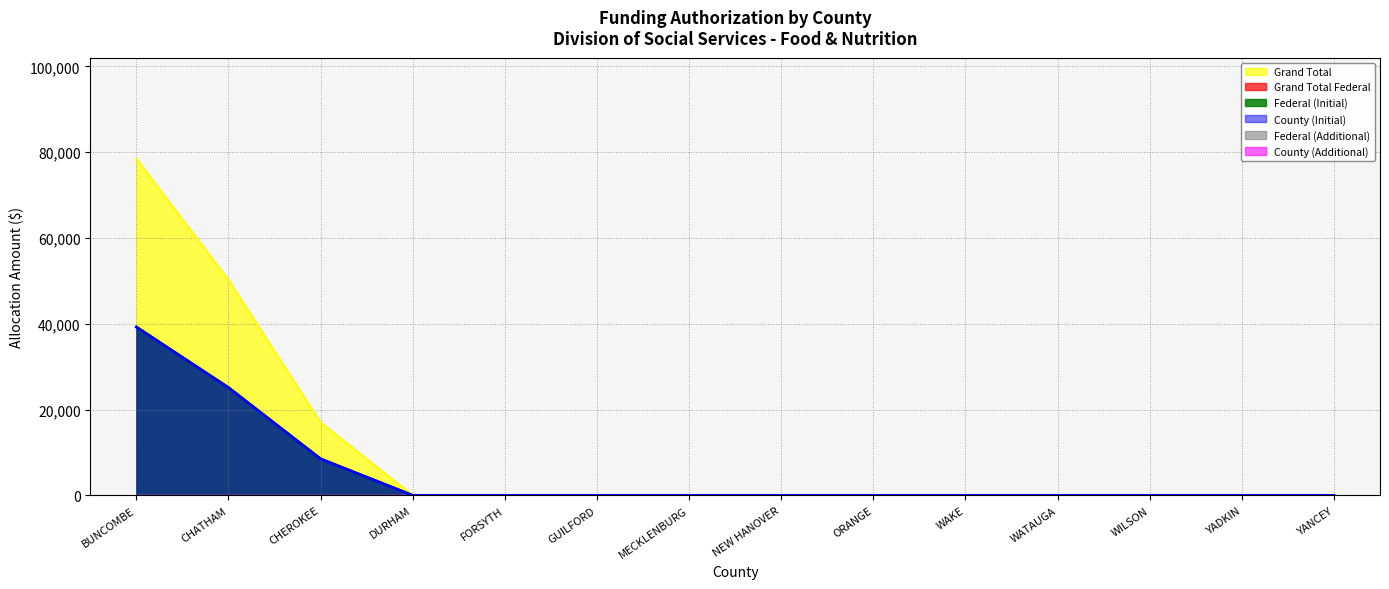

Is it true that Grand Total Federal equals 39235 at BUNCOMBE?

True